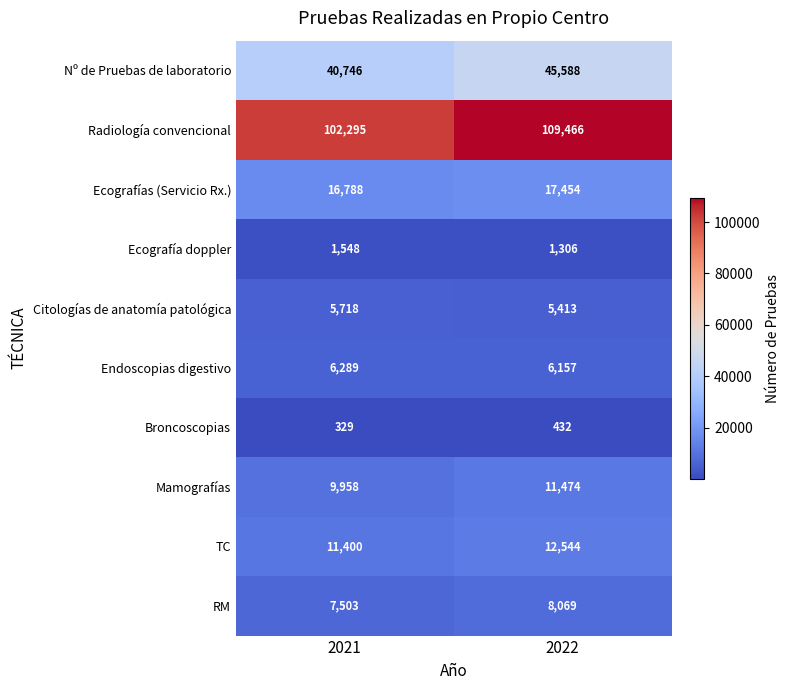

Which label corresponds to the smallest value in the chart?

2021